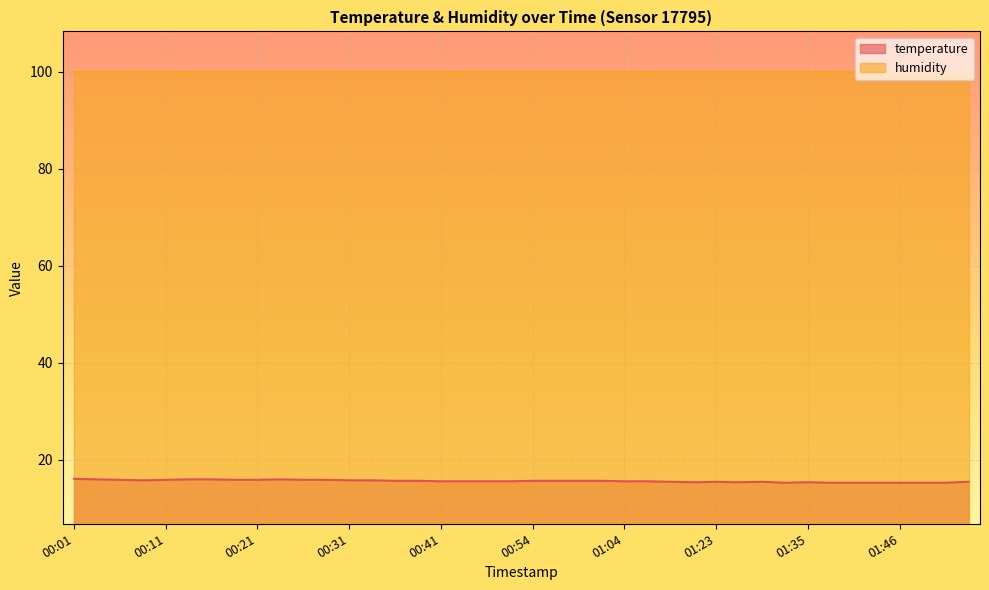

What is the sum of all values?

626.0